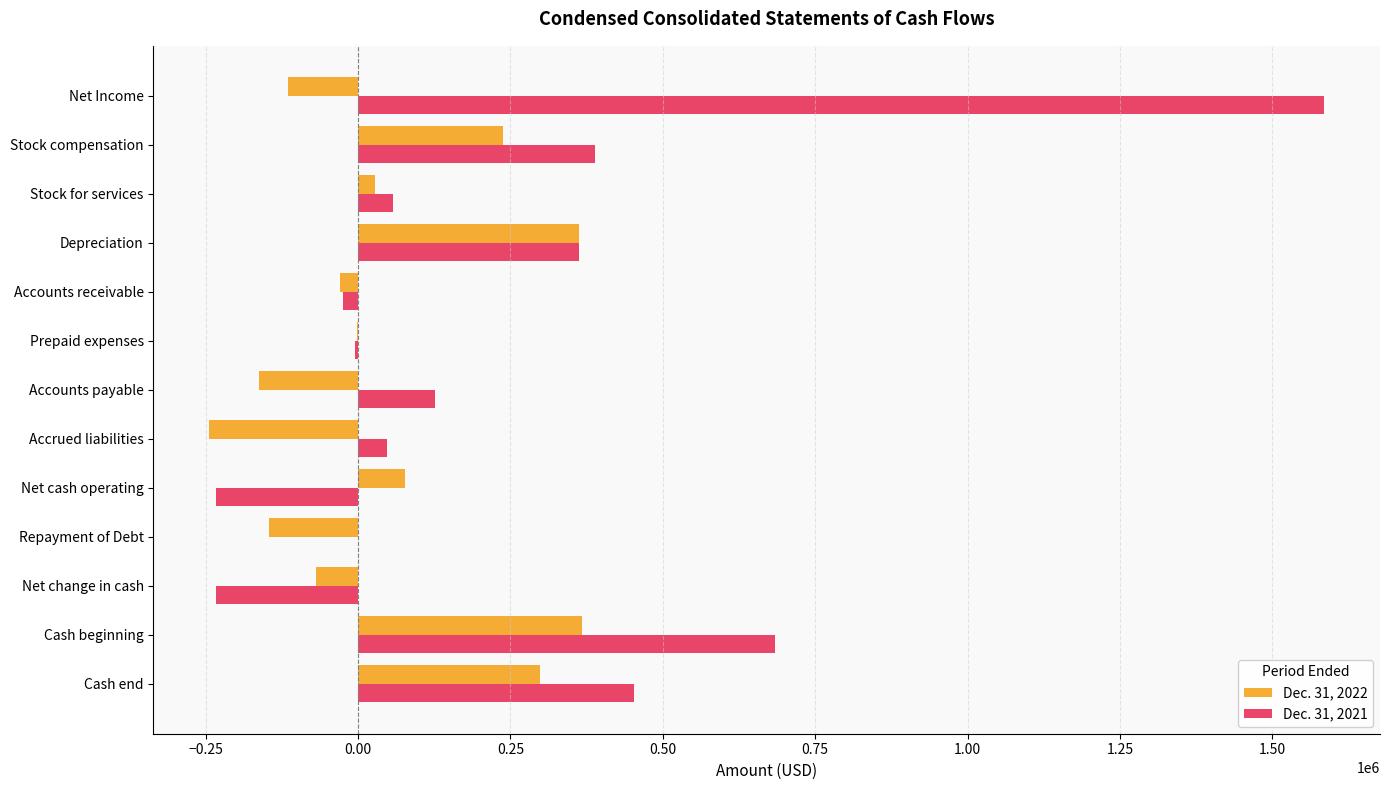

Which series changed the most between Net Income and Accounts payable?

Dec. 31, 2021